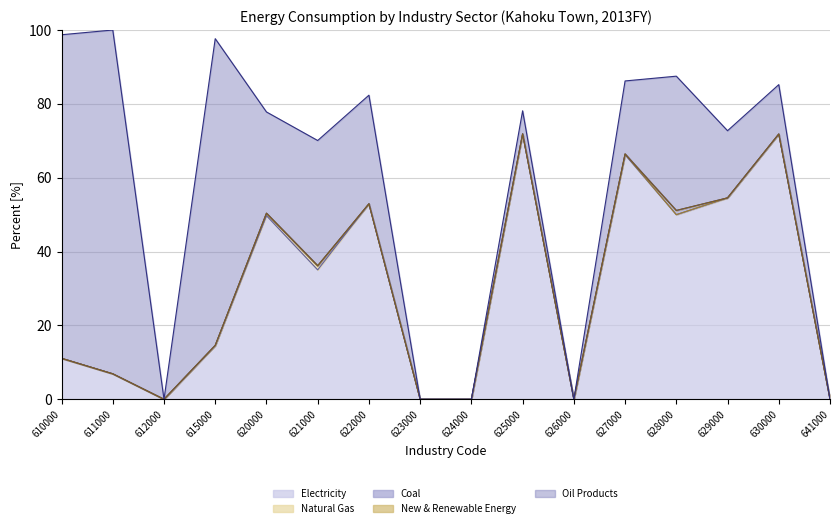

Which label corresponds to the smallest value in the chart?

612000